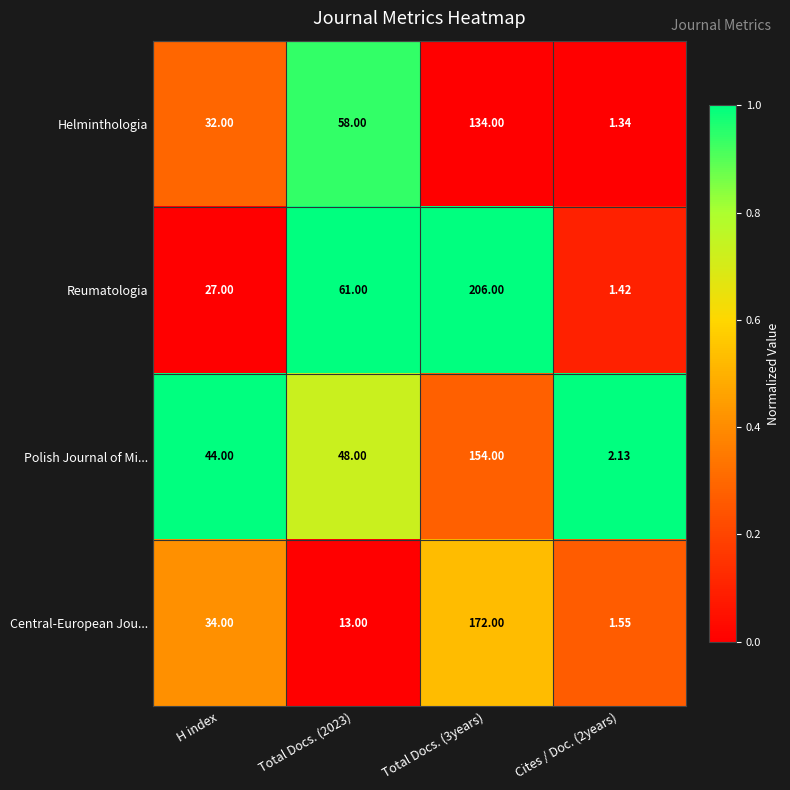

Count the number of categories in the chart.

4